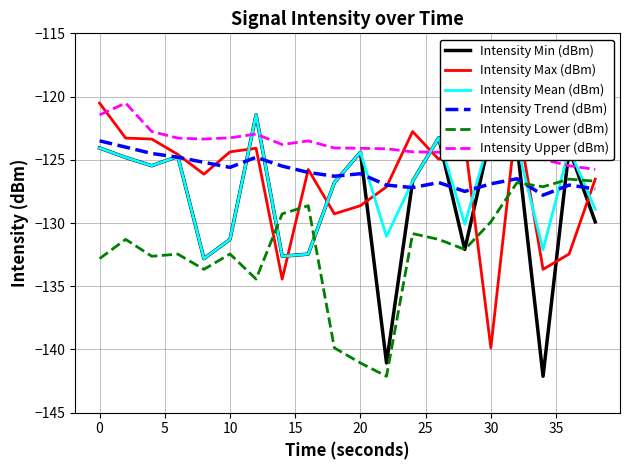

True or false: Intensity Mean (dBm) has more than 1 points higher than both neighbors.

True